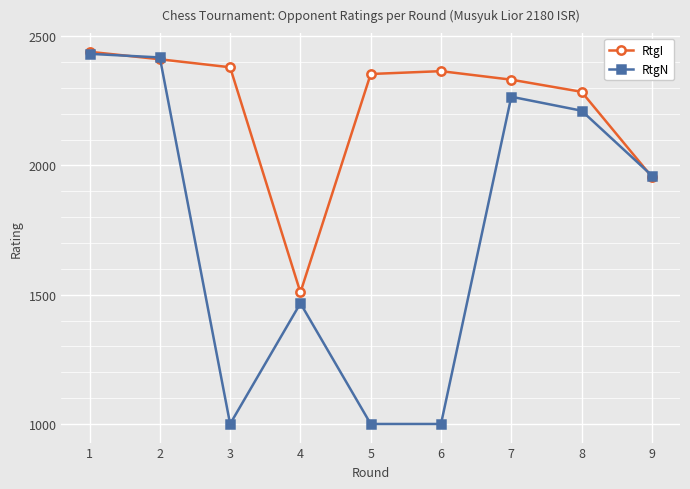

Where is RtgI nearest to the value 1974?

9